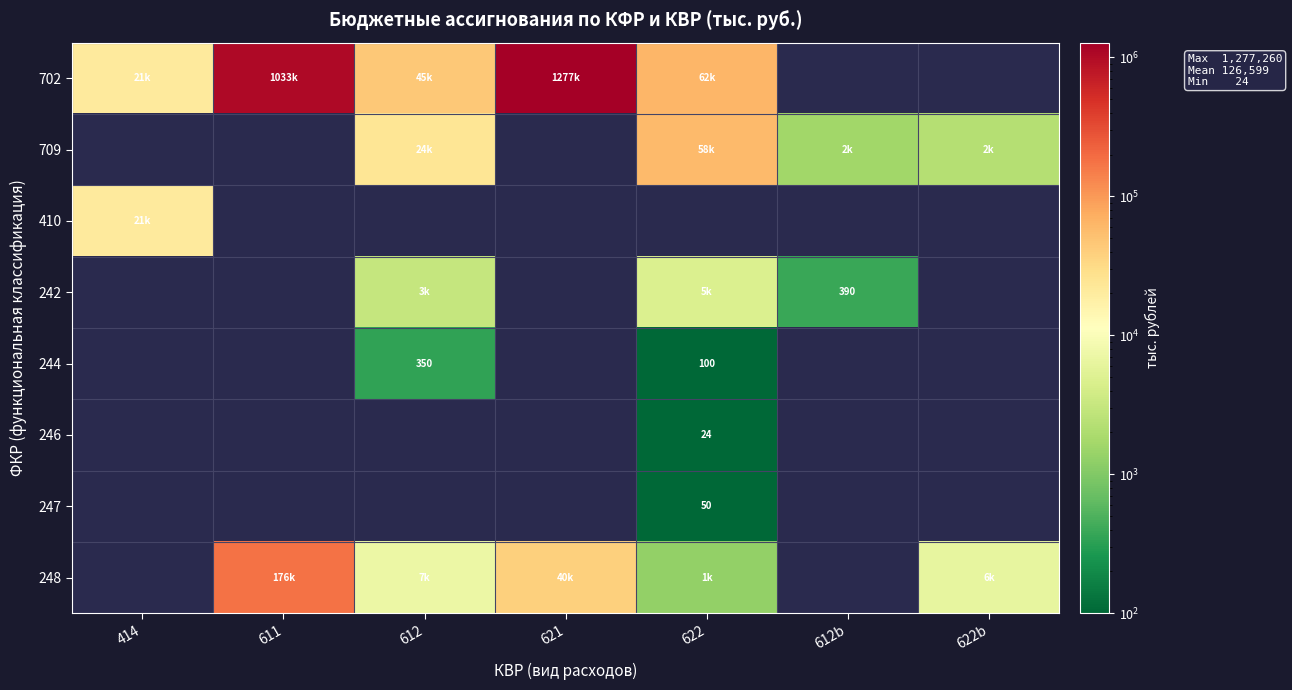

What is the sum of the 248 values at 621 and 612?

46870.5